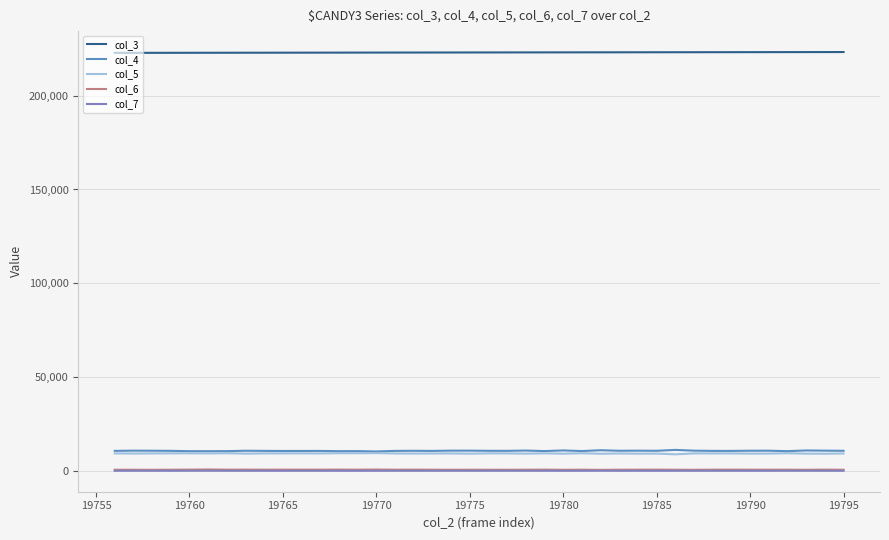

What is the greatest value displayed?

223274